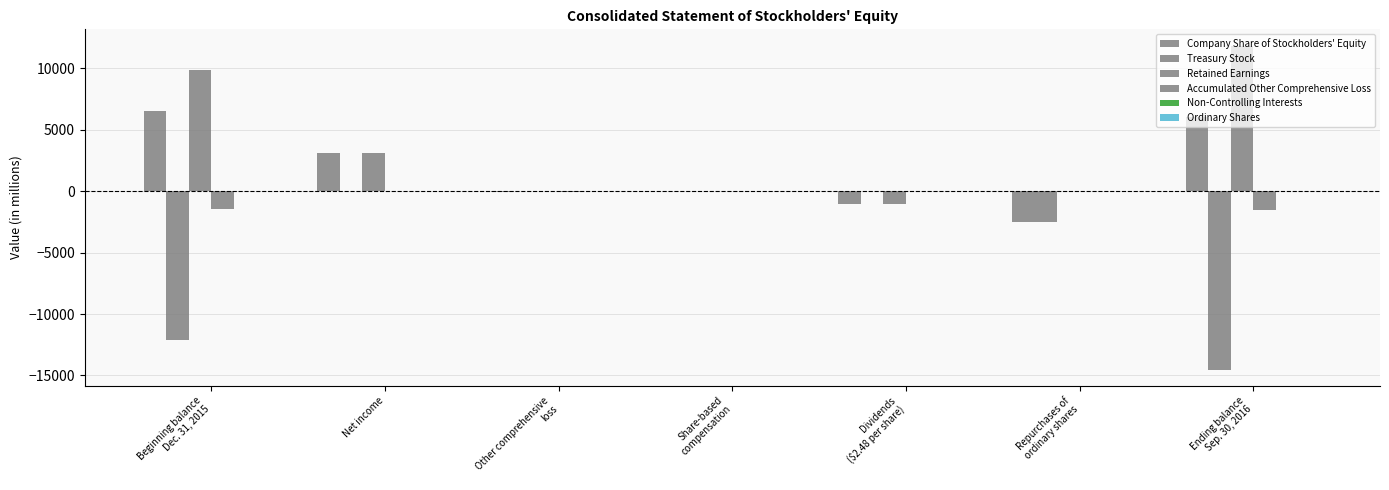

How many data points does each series have?

7